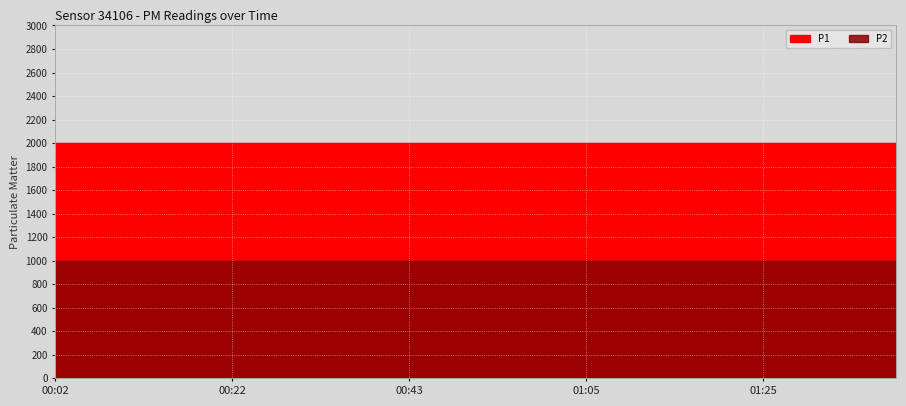

How many categories are shown in the chart?

20